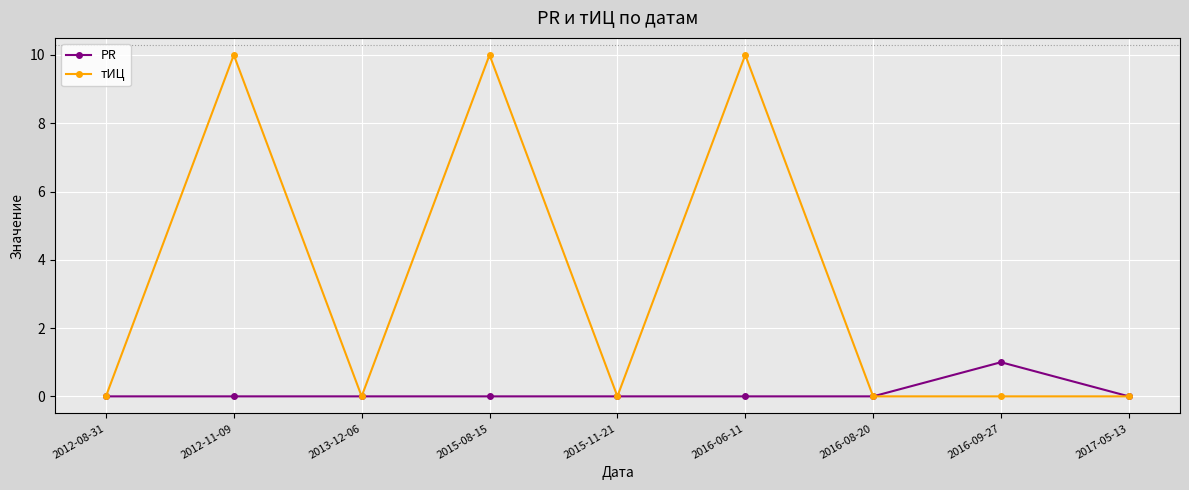

Rank the series at 2016-09-27 from lowest to highest value.

тИЦ, PR